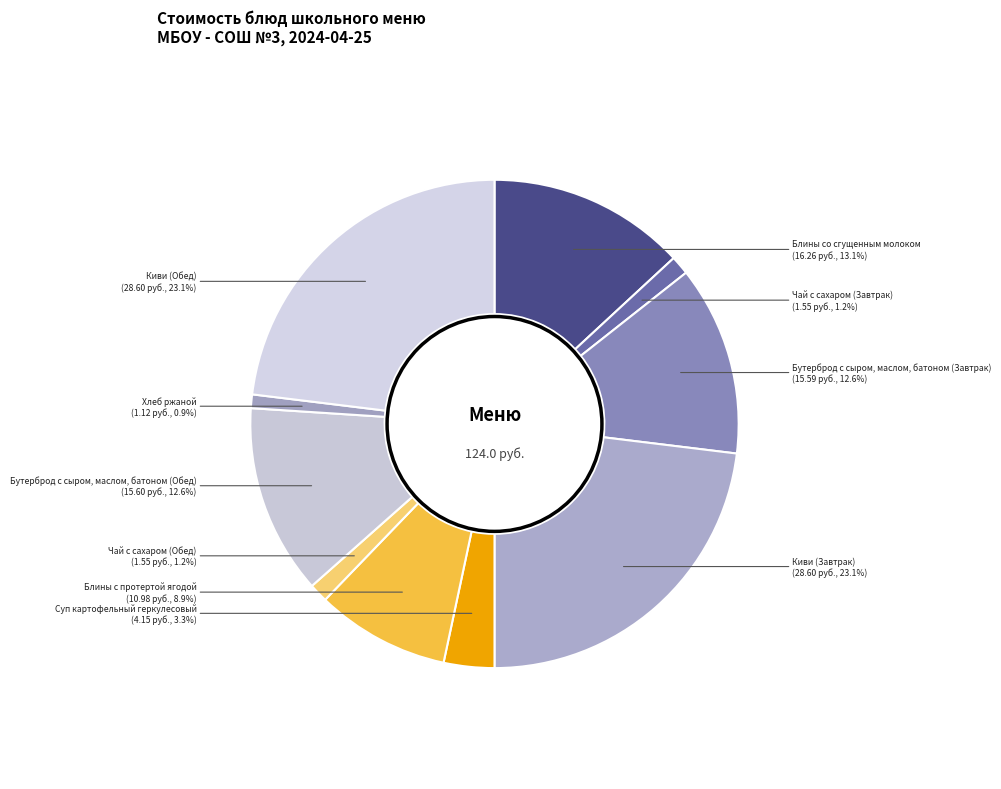

Between Хлеб ржаной and Блины со сгущенным молоком, which is larger?

Блины со сгущенным молоком